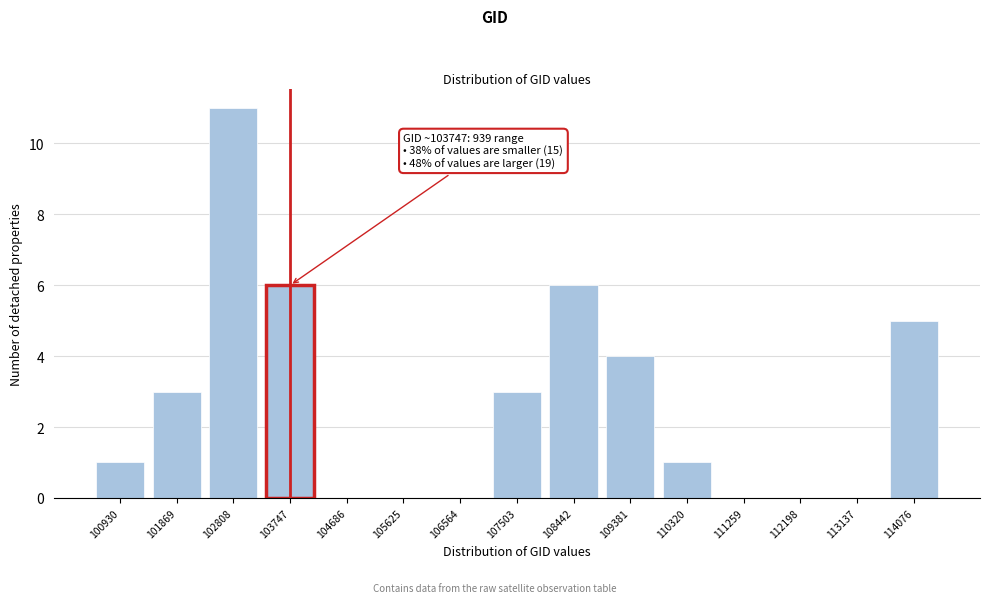

Reading left to right, list all the values displayed in this chart.

100930=1	101869=3	102808=11	103747=6	104686=0	105625=0	106564=0	107503=3	108442=6	109381=4	110320=1	111259=0	112198=0	113137=0	114076=5